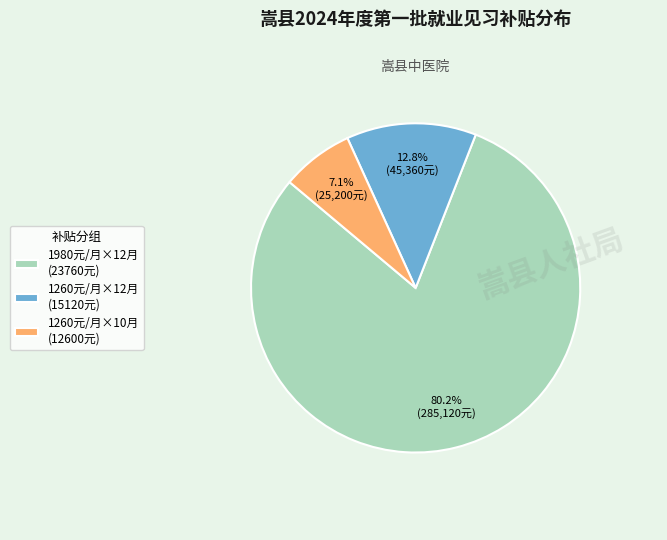

Is the sum of 1980元/月×12月 (23760元) and 1260元/月×10月 (12600元) greater than half?

Yes